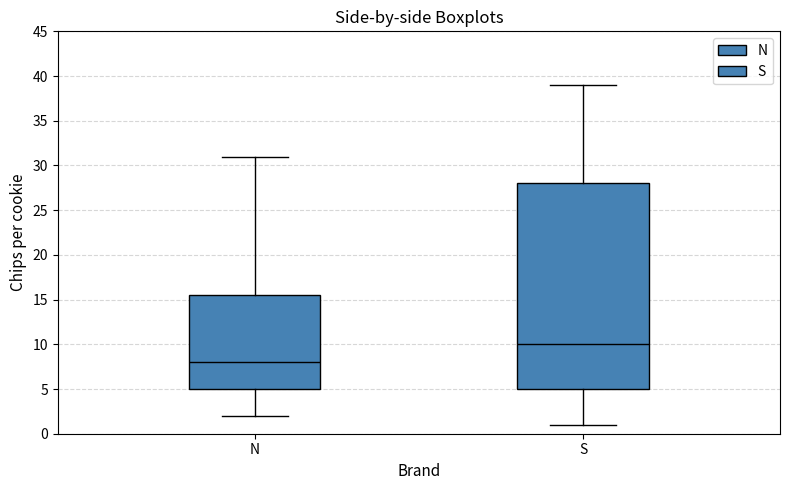

Which box is the tallest, from its lower edge to its upper edge?

S